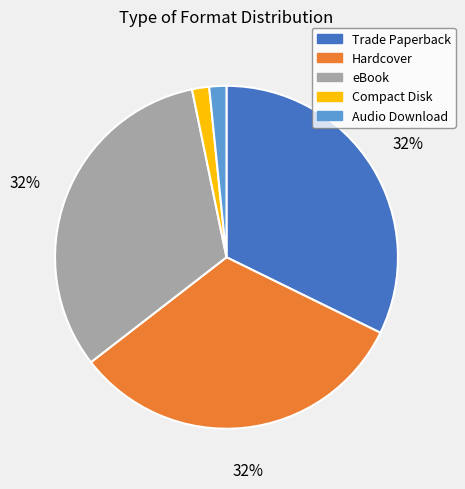

To the nearest percent, what is the combined percentage of eBook and Audio Download?

34%